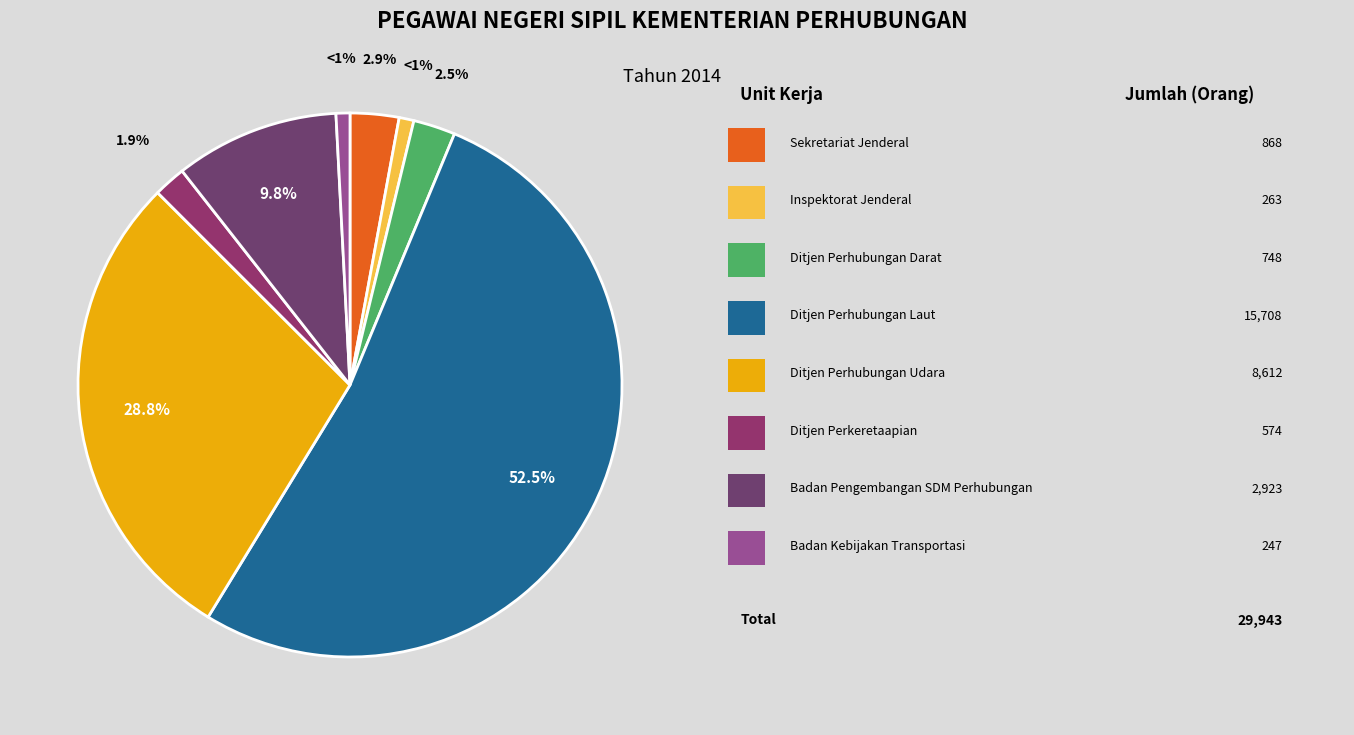

How many segments does this pie chart have?

8